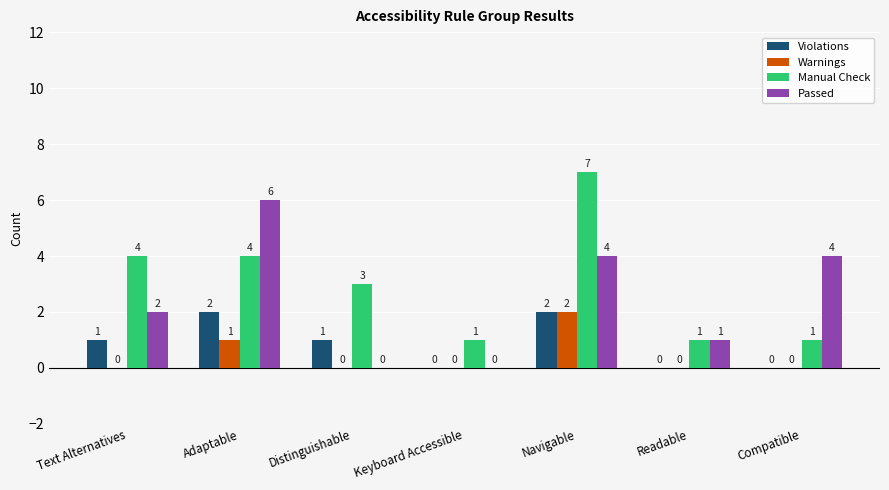

How many values in the Warnings series exceed 0?

2